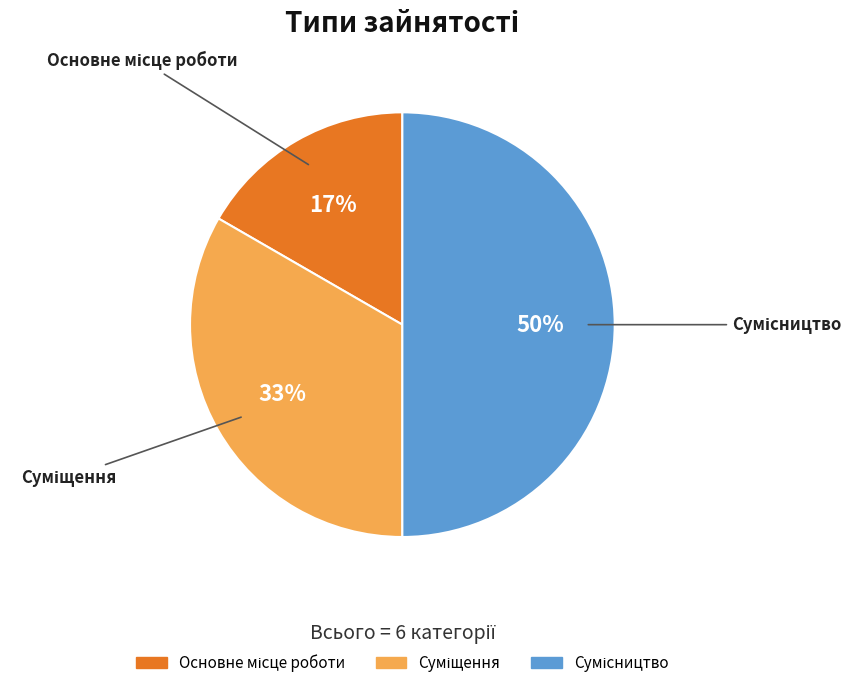

To the nearest percent, what is the difference between the largest and smallest slice percentages?

33%